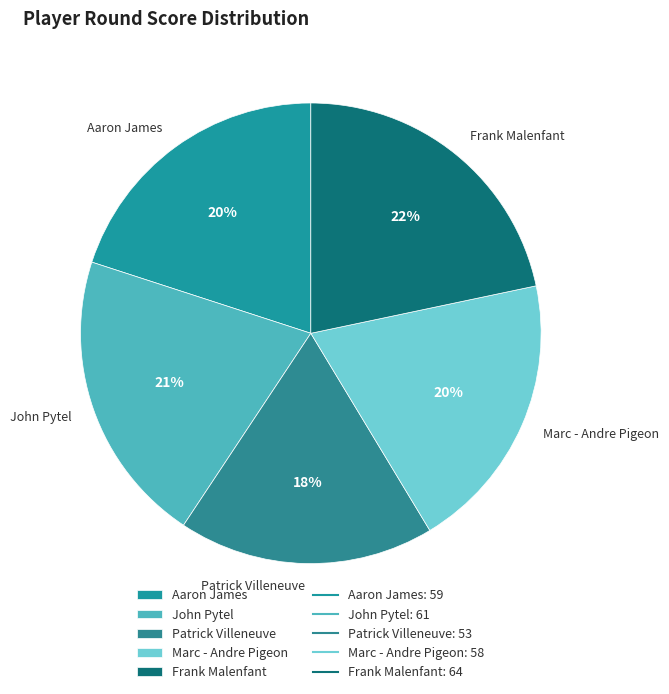

The Frank Malenfant slice represents 27% of the pie. True or false?

False